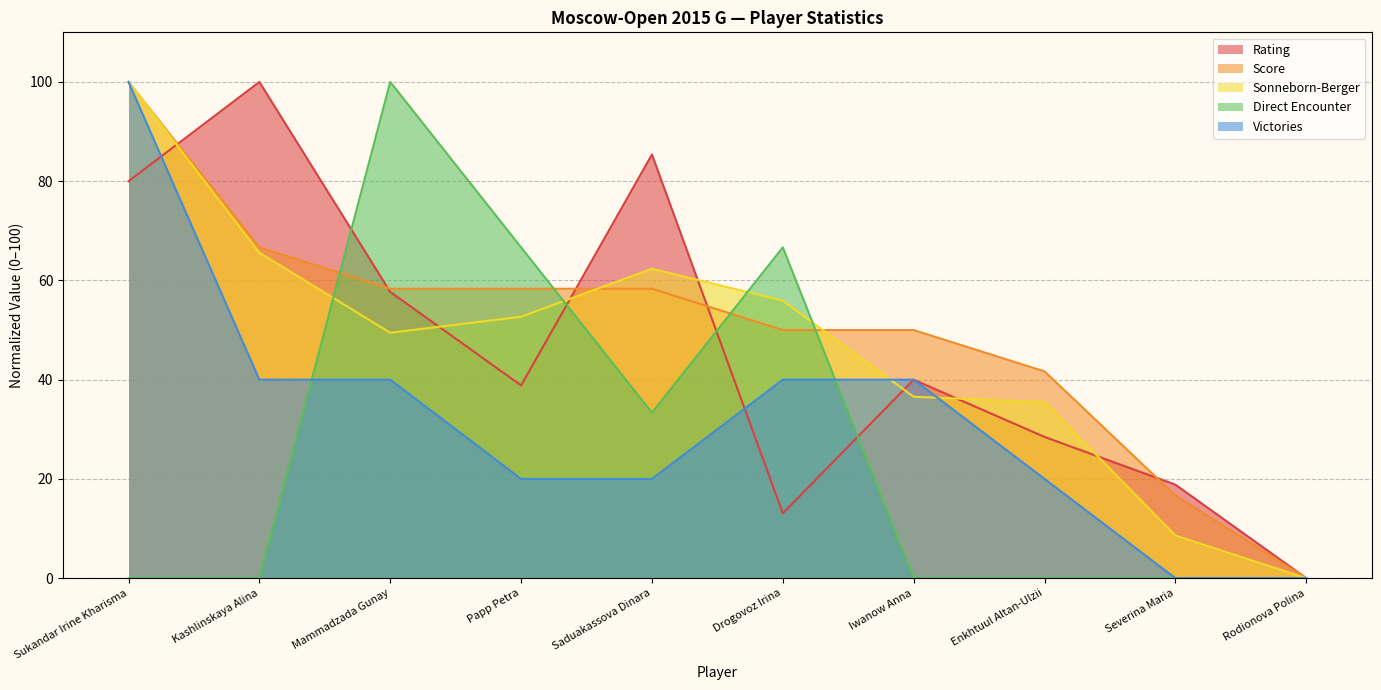

How many lines are shown in the chart?

5